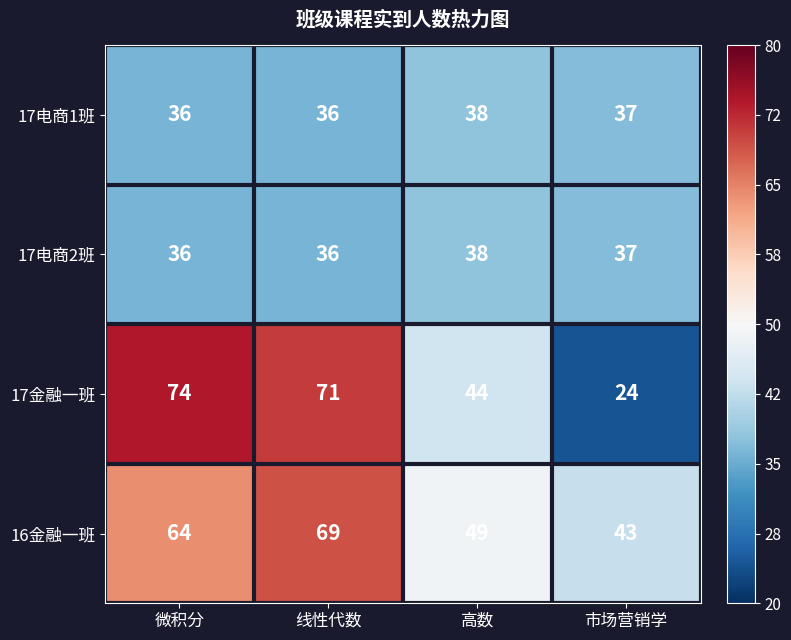

At which category is the sum across all series the highest?

线性代数